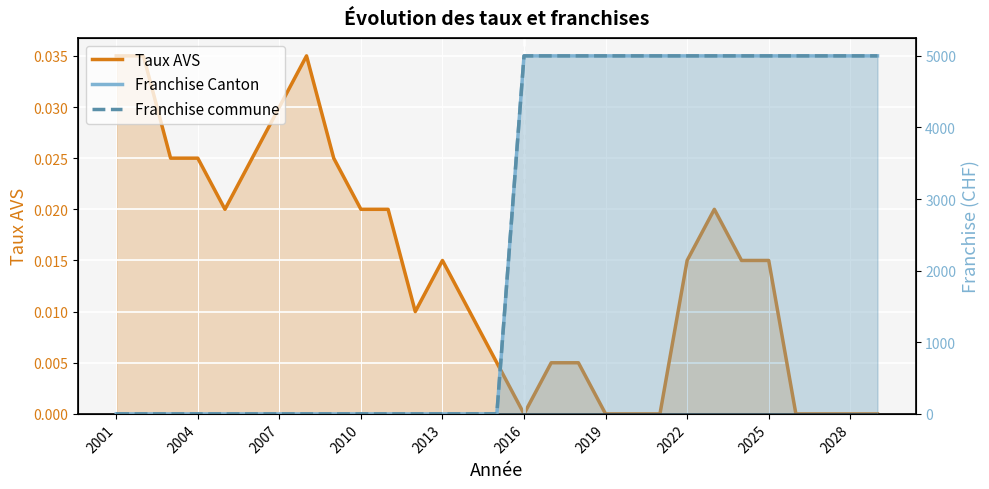

Is it true that Franchise commune equals 1474.6 at 23?

False